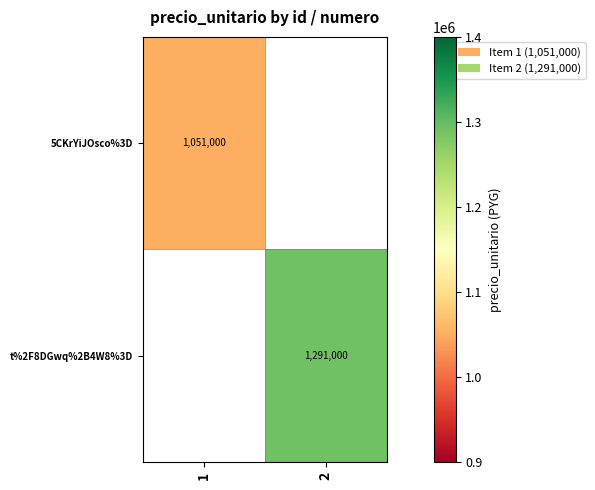

The value of t%2F8DGwq%2B4W8%3D at 2 is 1291000. True or false?

True